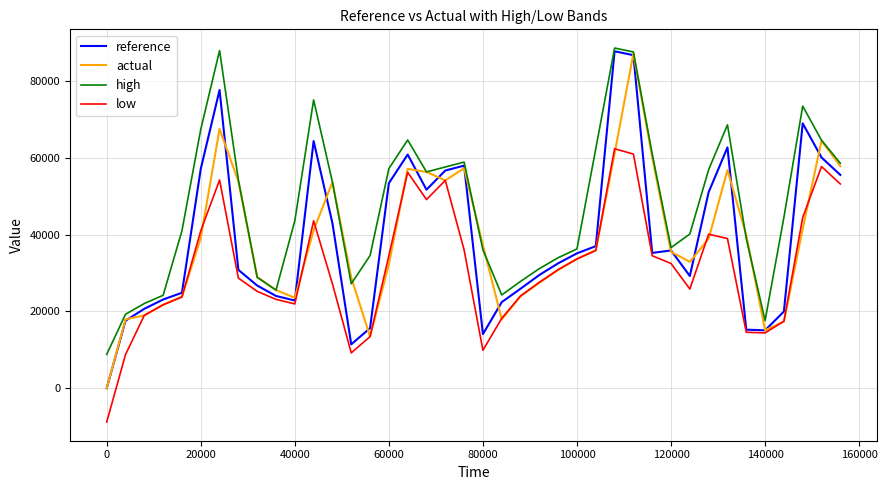

True or false: low and high intersect in this chart.

False